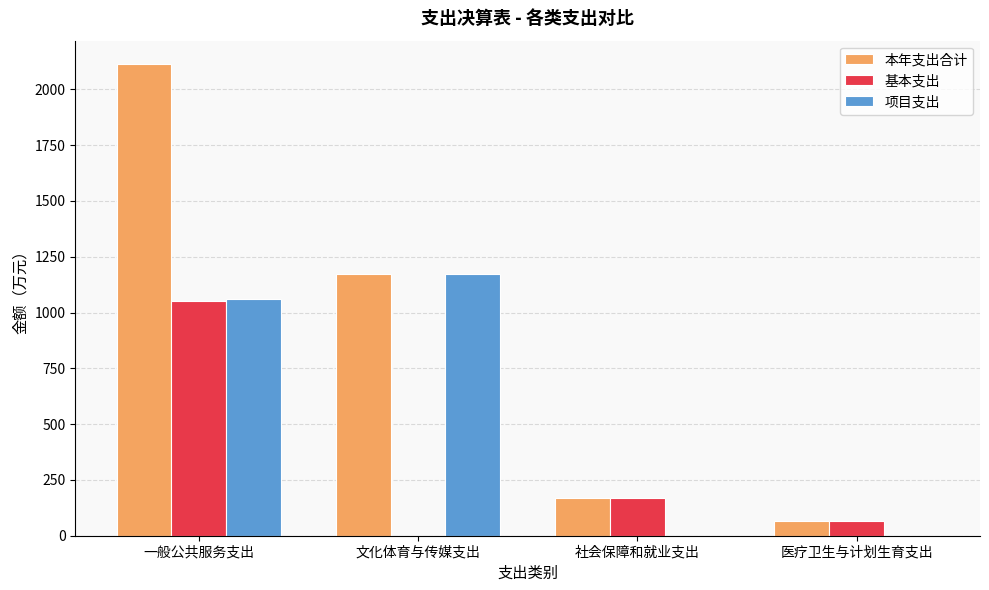

What are all the series names shown in the legend?

本年支出合计, 基本支出, 项目支出